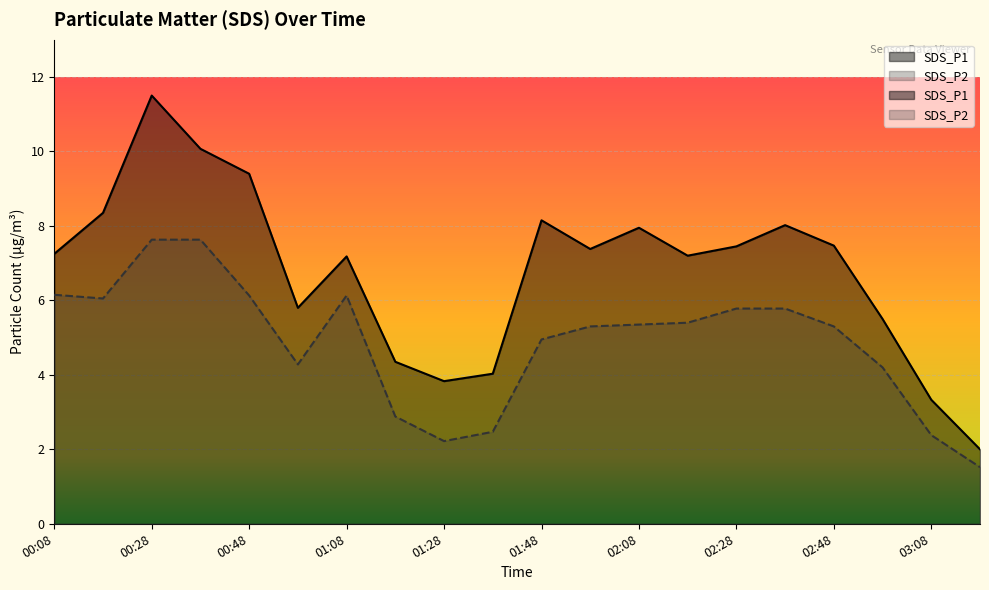

Which series has the widest spread of values?

SDS_P1